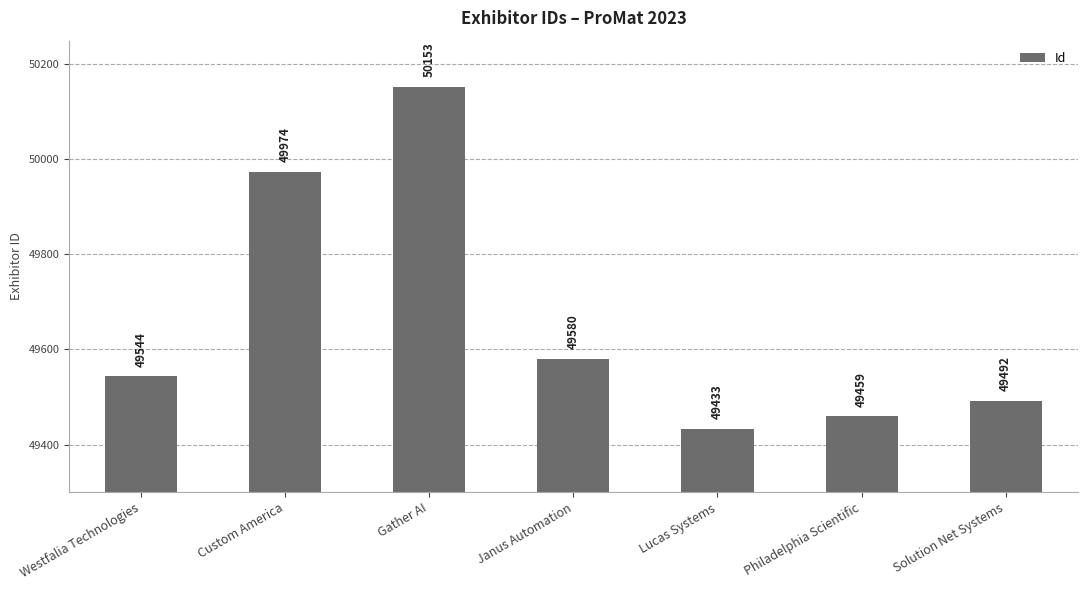

List the labels in order of value, smallest first.

Lucas Systems, Philadelphia Scientific, Solution Net Systems, Westfalia Technologies, Janus Automation, Custom America, Gather AI